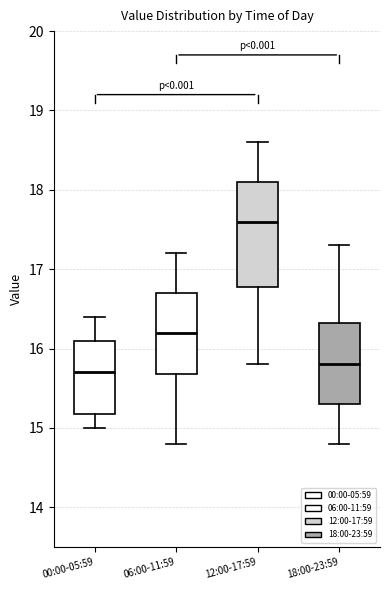

Reading left to right, read every box against the y-axis: the position of its median line, the range the box covers, and the ends of its whiskers. The values are not printed on the chart, so give them approximately, as read against the axis.

00:00-05:59: median 15.7, box 15.2 to 16.1, whiskers 15.0 to 16.4
06:00-11:59: median 16.2, box 15.7 to 16.7, whiskers 14.8 to 17.2
12:00-17:59: median 17.6, box 16.8 to 18.1, whiskers 15.8 to 18.6
18:00-23:59: median 15.8, box 15.3 to 16.3, whiskers 14.8 to 17.3